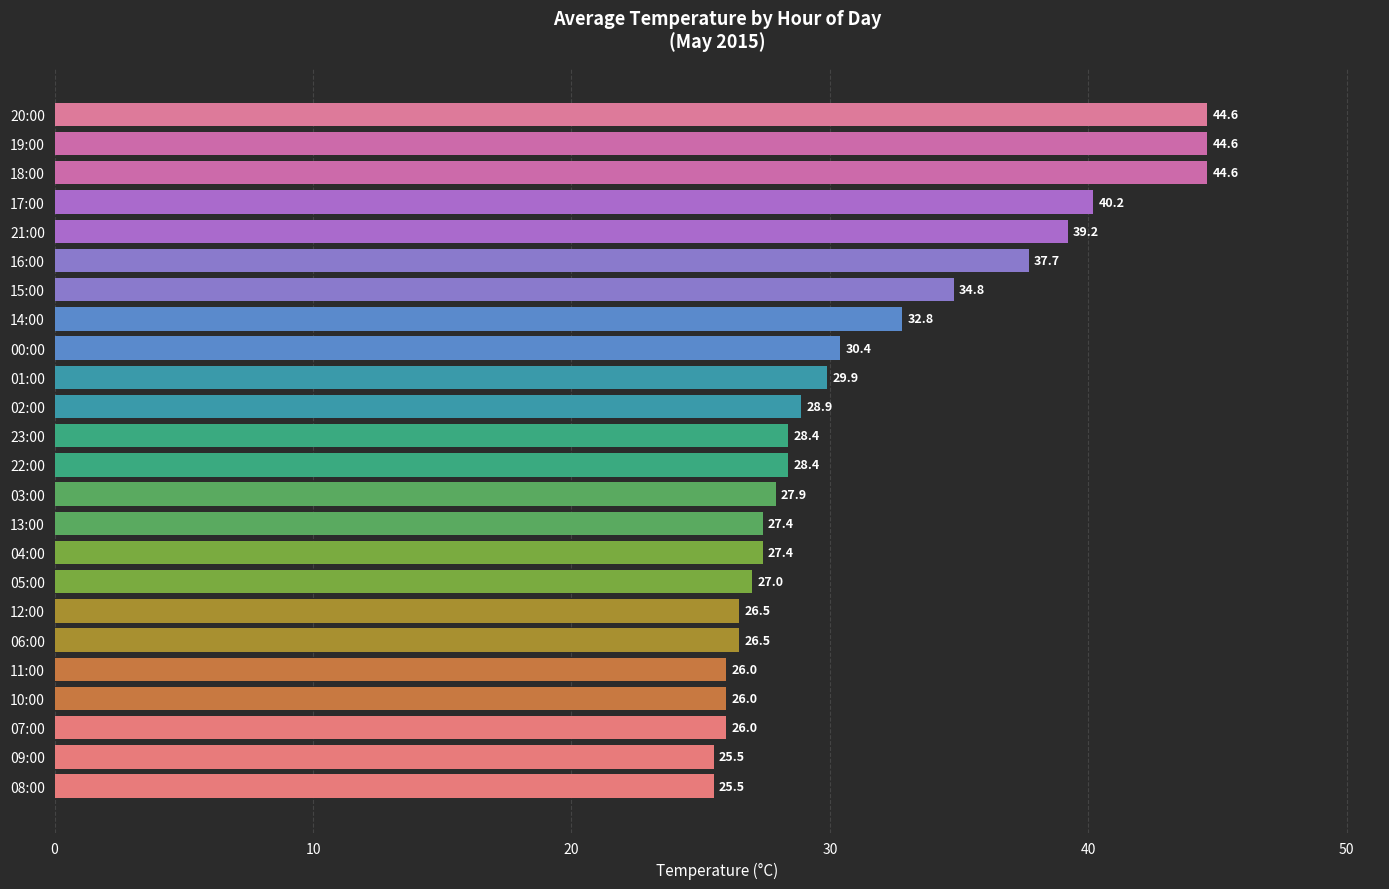

What is the difference between the maximum and minimum values?

19.1